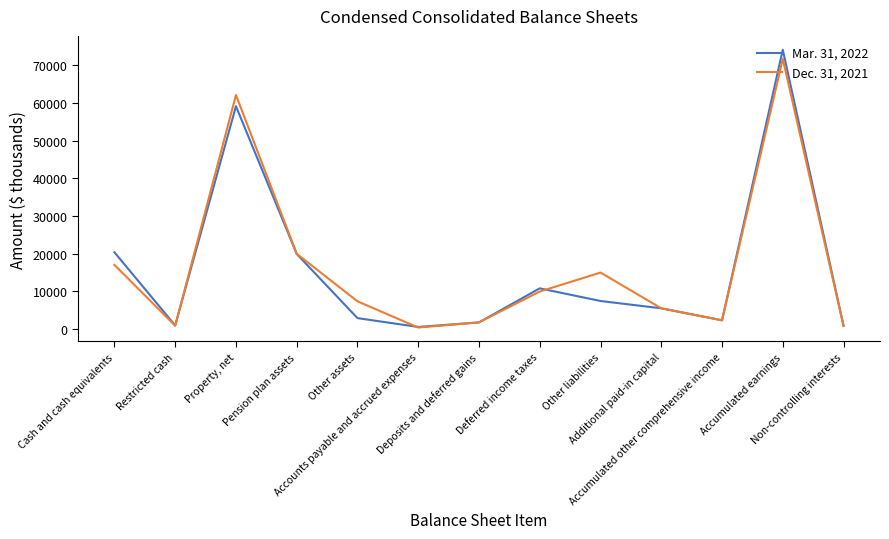

What is the difference between the Mar. 31, 2022 values at Cash and cash equivalents and Deposits and deferred gains?

18609